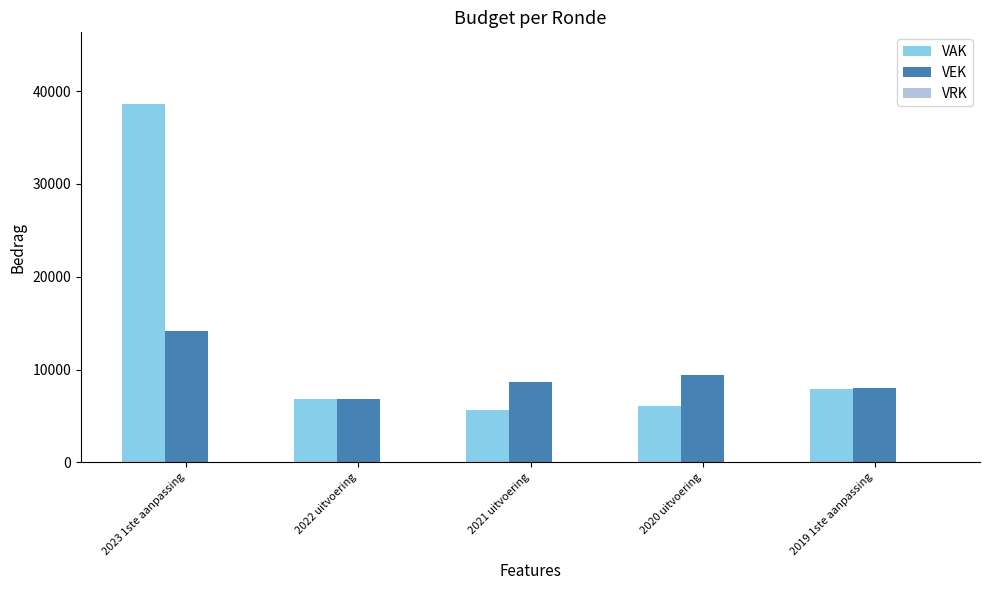

Between 2023 1ste aanpassing and 2021 uitvoering, which series saw the biggest shift?

VAK